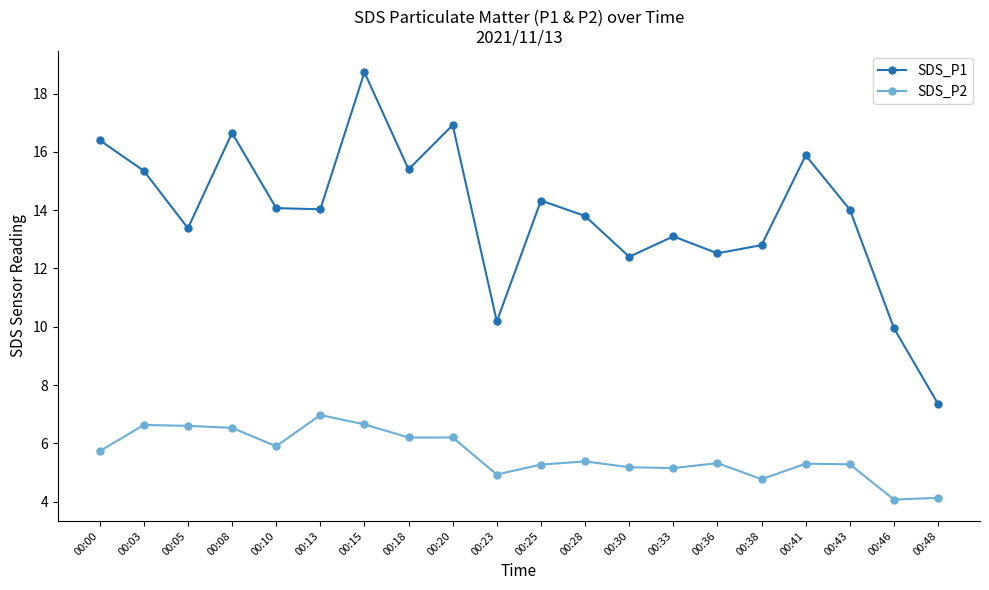

What is the spread (max minus min) of values at 00:41?

10.6